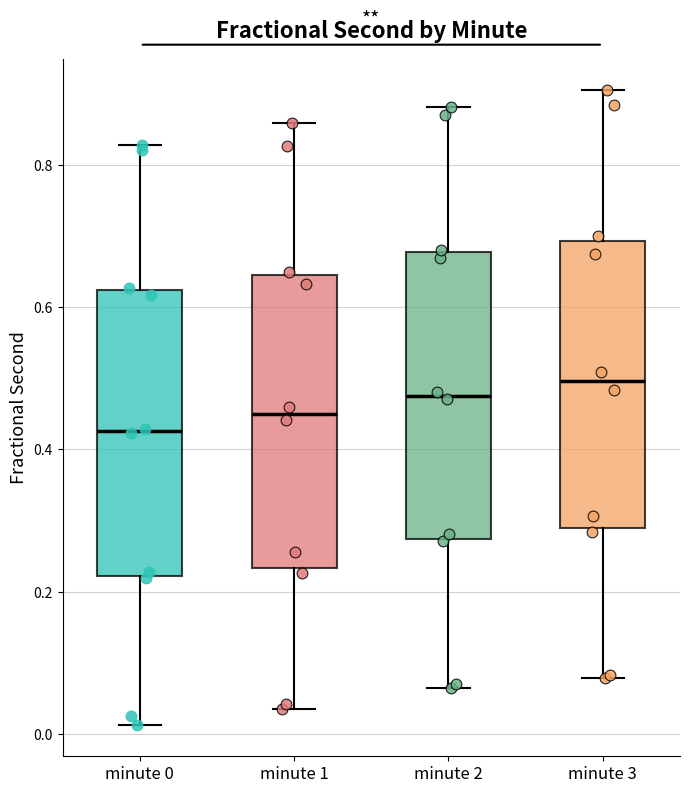

Where is the lower edge of the box for minute 0 on the y-axis? The values are not printed on the chart, so give them approximately, as read against the axis.

0.22